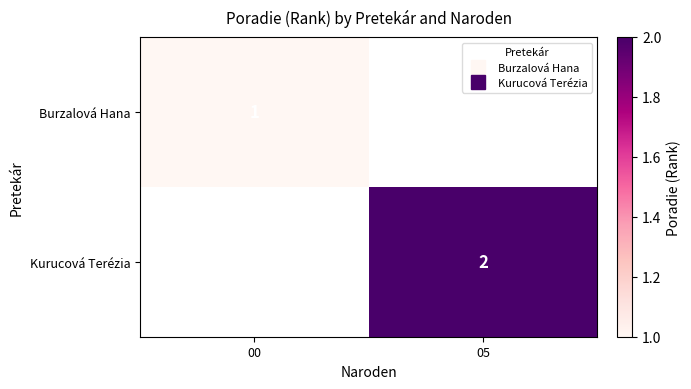

Which series has the largest total across all categories?

Kurucová Terézia